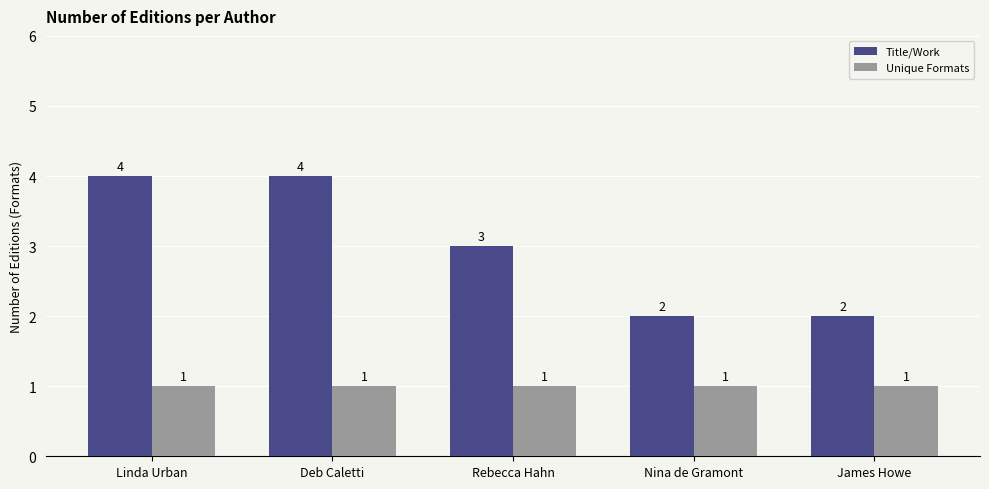

The value of Unique Formats at Nina de Gramont is 1. True or false?

True